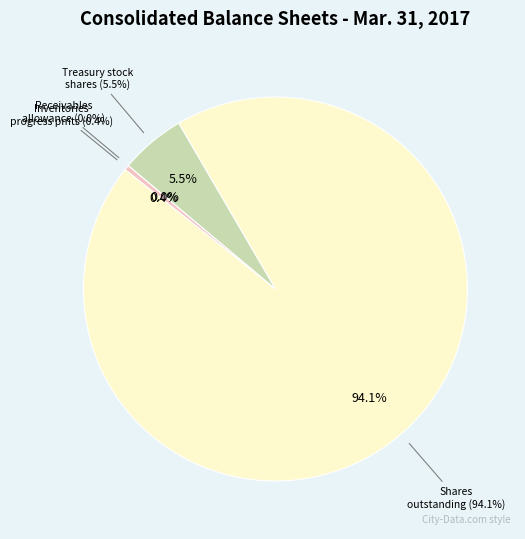

What is the change in value from Trade and other receivables allowance to Inventories unliquidated progress payments?

+217926